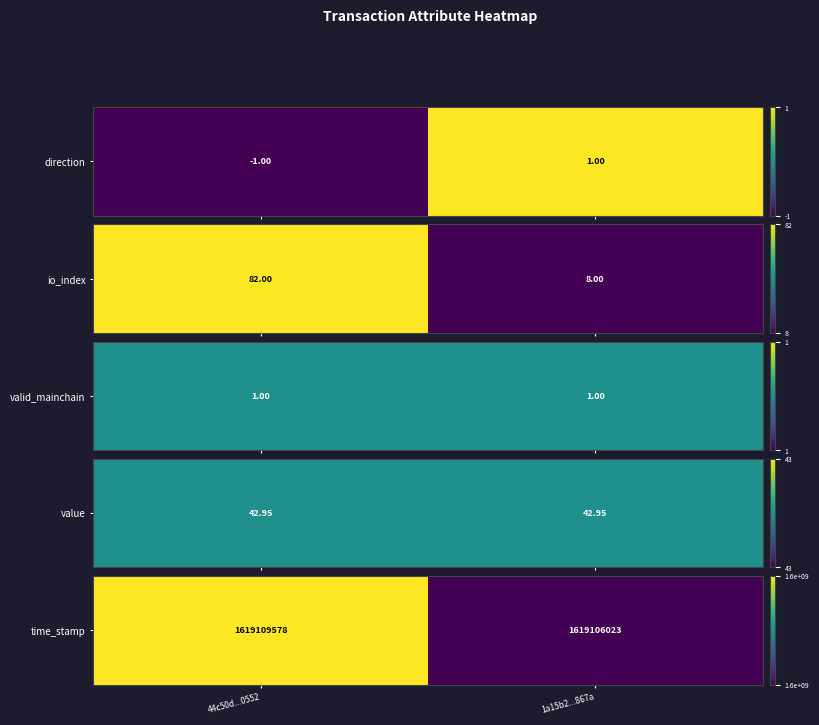

What is the difference between the maximum and minimum values?

1